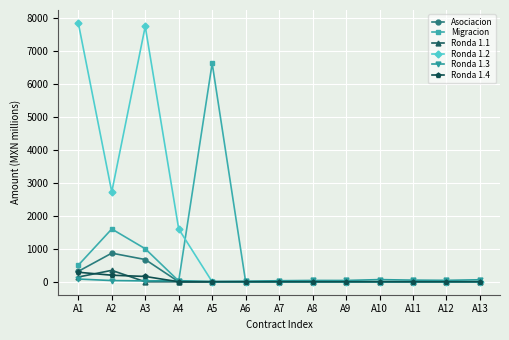

After their last crossing, which series has the higher values: Ronda 1.4 or Ronda 1.3?

Ronda 1.3